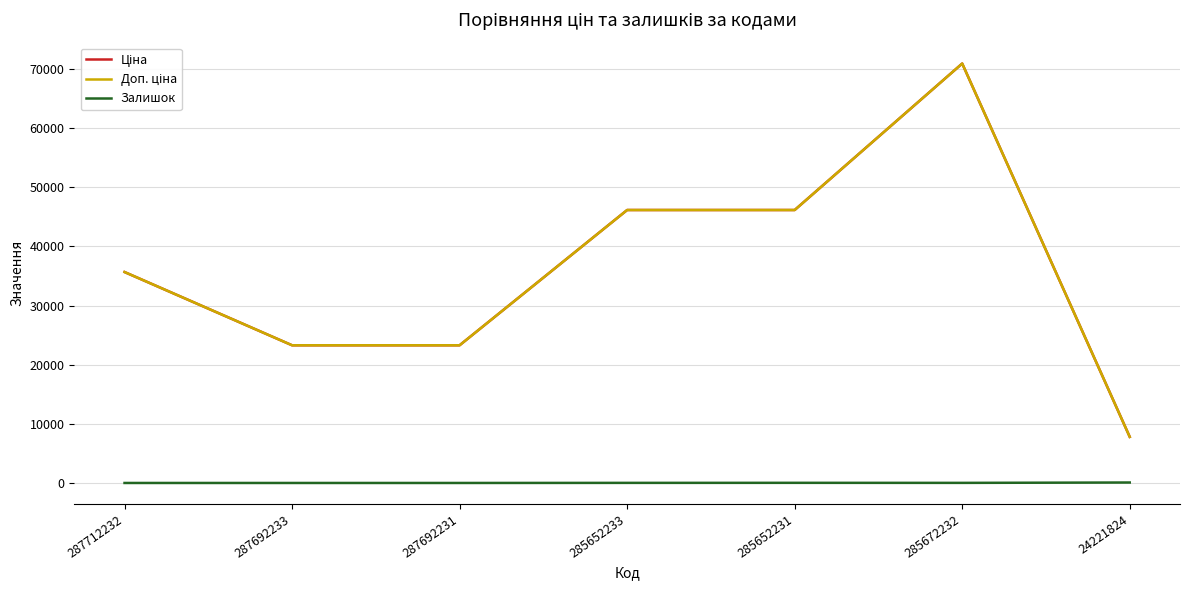

Does the chart display data point markers on the line(s)?

No